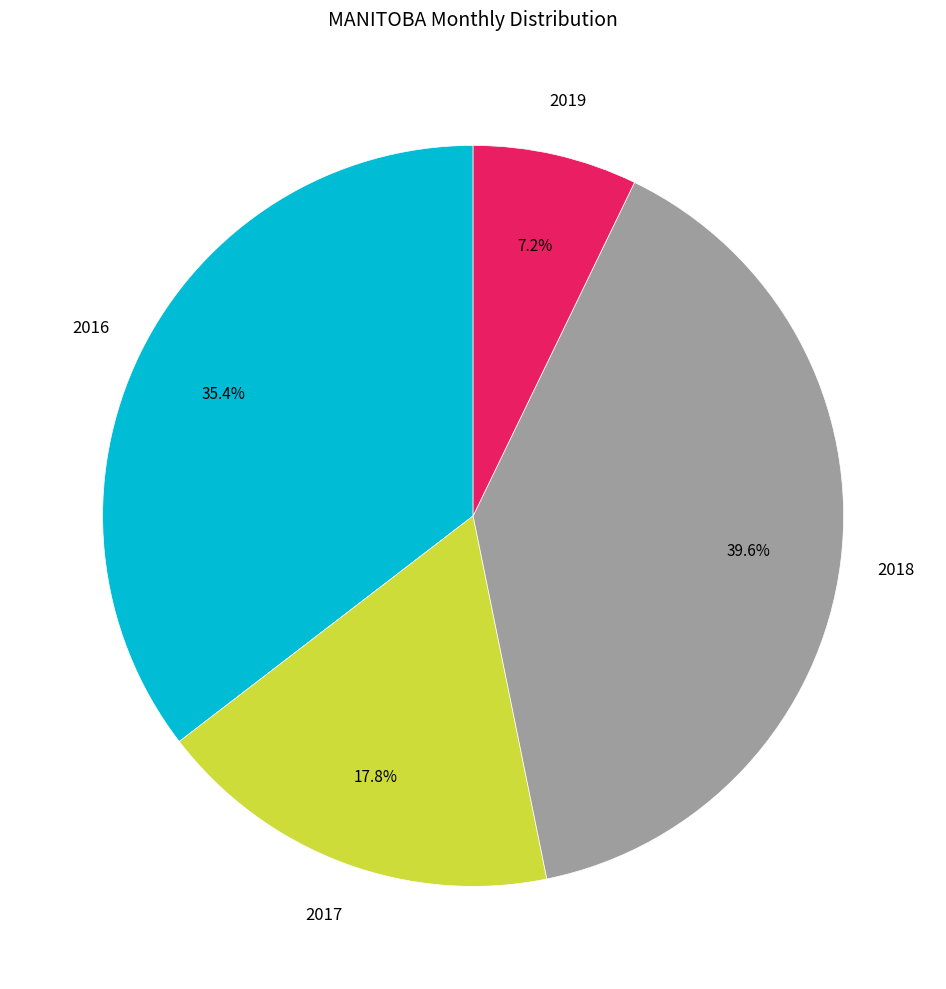

Does any single category account for the majority?

No